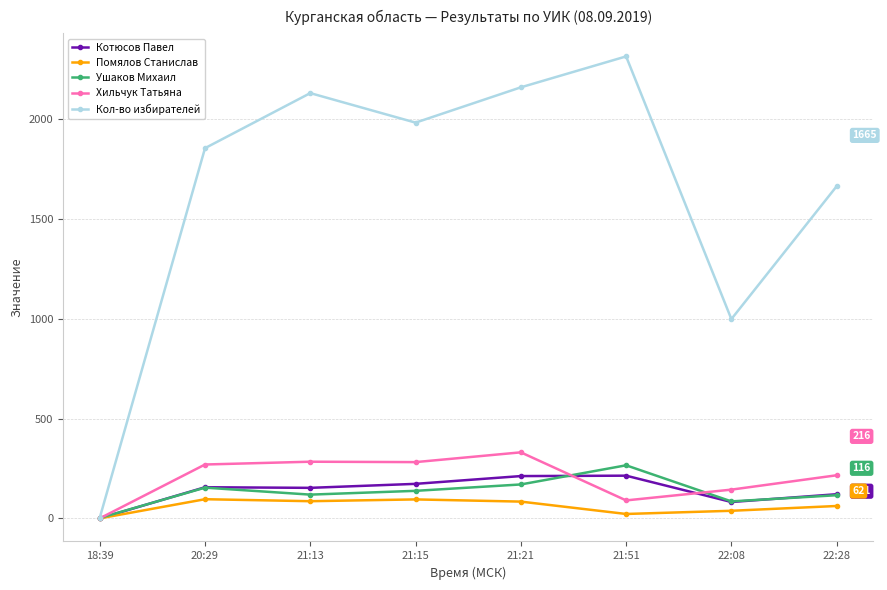

What is the average value of the Помялов Станислав series?

60